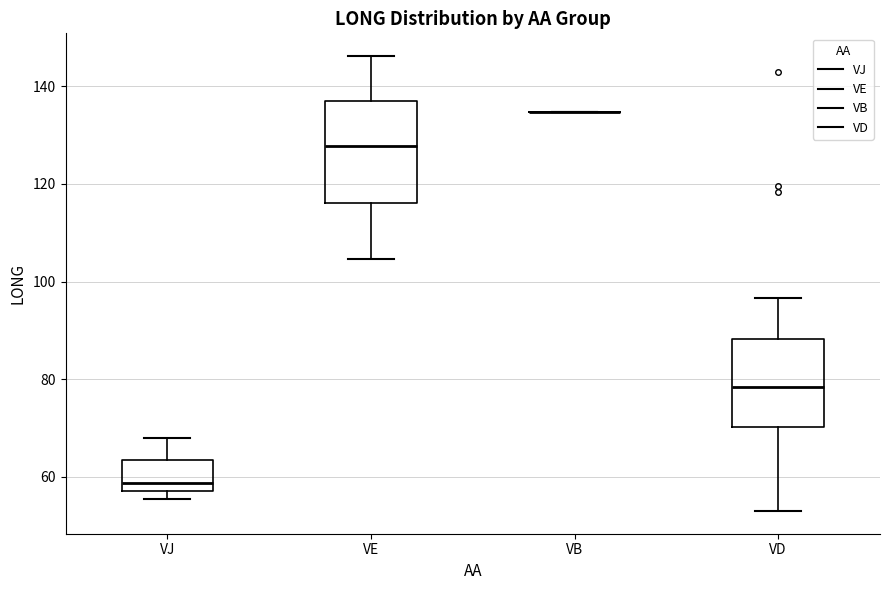

Reading left to right, transcribe this box plot: for each box, give where its median line is, the range the box spans, and where its two whiskers end, as read against the y-axis. The values are not printed on the chart, so give them approximately, as read against the axis.

VJ: median 58 (just above the box's lower edge), box 58 to 64, whiskers 56 to 68
VE: median 128, box 116 to 136, whiskers 104 to 146
VB: box collapsed to a line at 134, whiskers 134 to 134
VD: median 78, box 70 to 88, whiskers 54 to 96